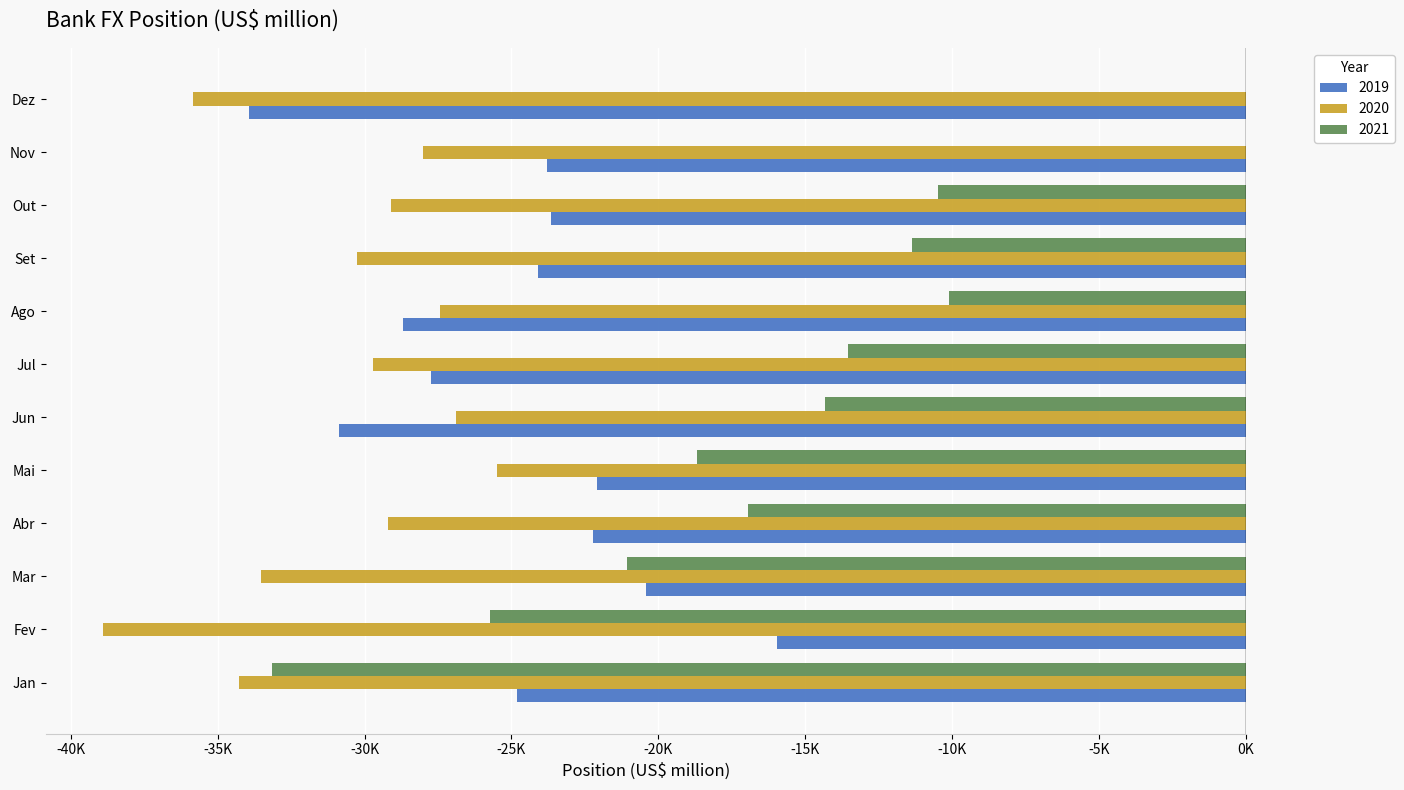

True or false: 2021 has a value of -8843.9 at Mar.

False